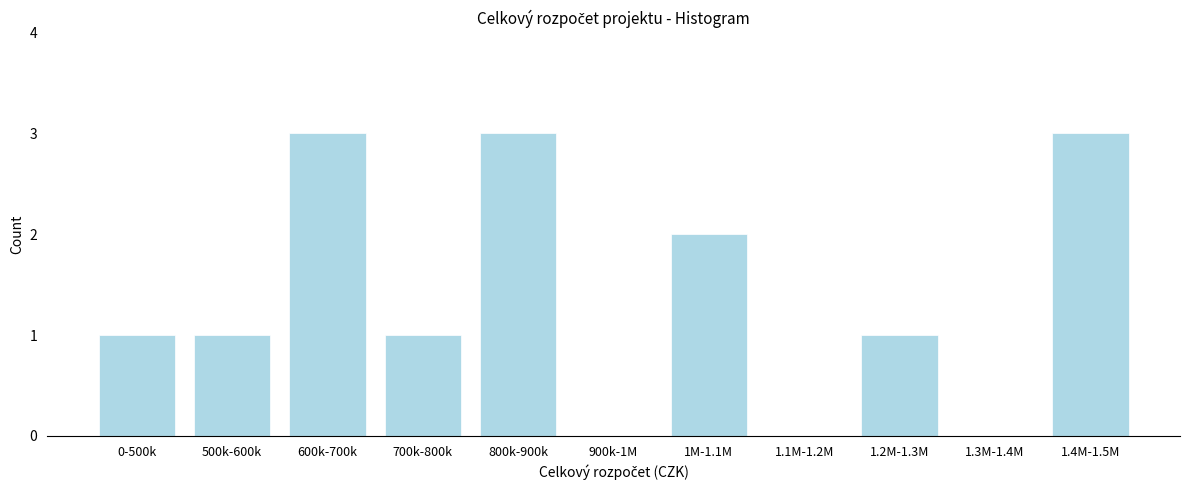

Reading right to left, list all the values displayed in this chart.

1.4M-1.5M=3	1.3M-1.4M=0	1.2M-1.3M=1	1.1M-1.2M=0	1M-1.1M=2	900k-1M=0	800k-900k=3	700k-800k=1	600k-700k=3	500k-600k=1	0-500k=1